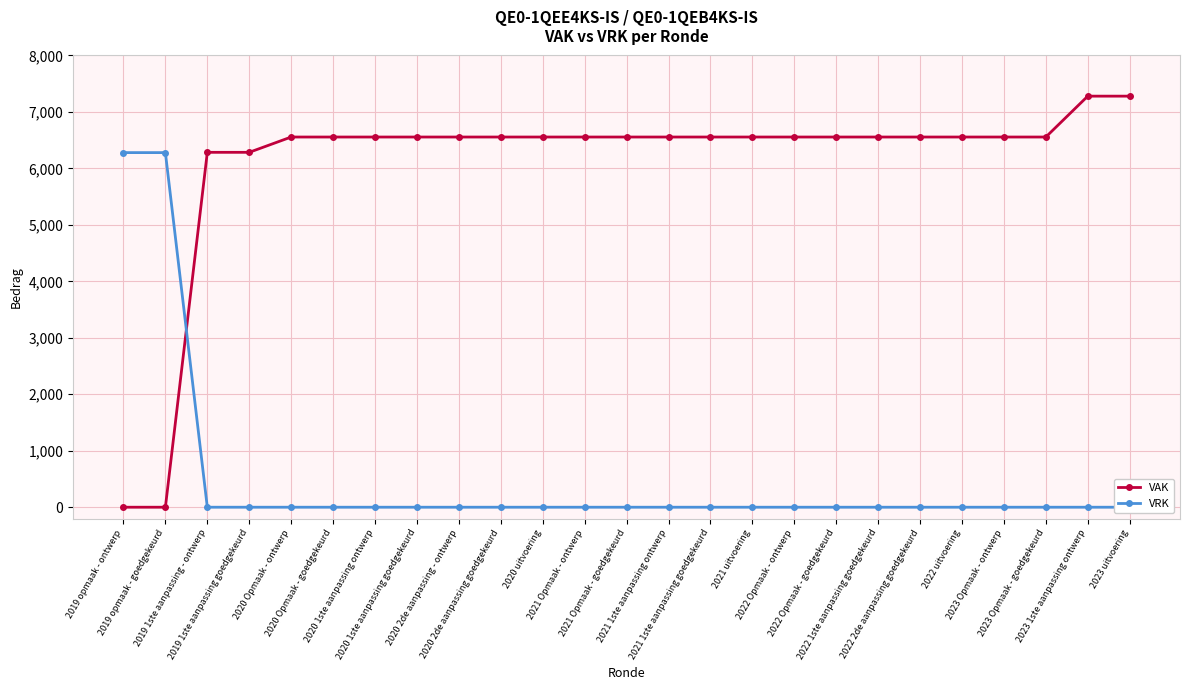

Which has a higher value, 2020 uitvoering or 2022 2de aanpassing goedgekeurd?

2020 uitvoering